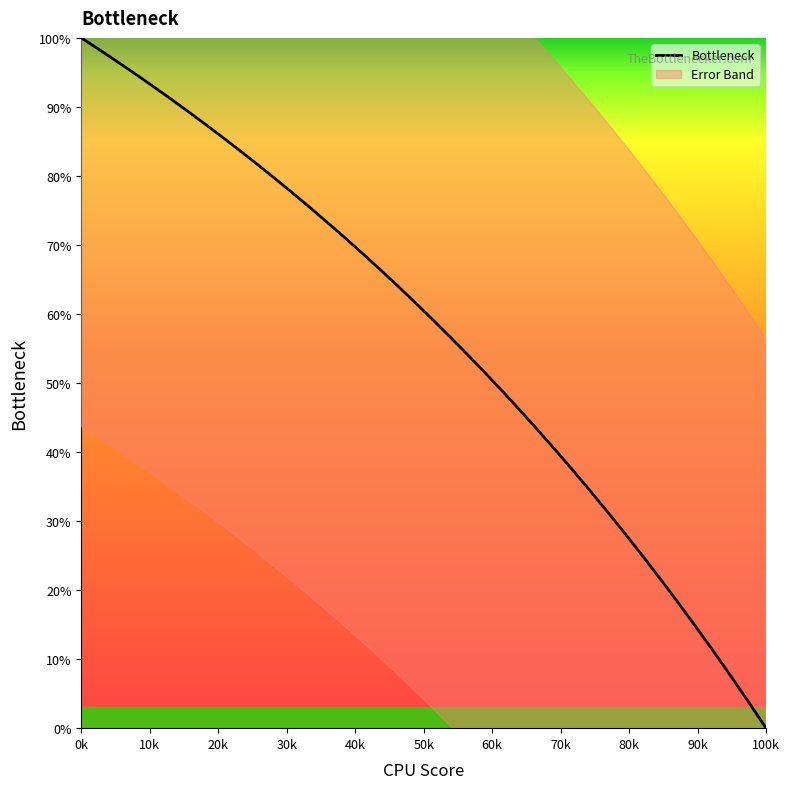

Where does the data first go above 61?

0k